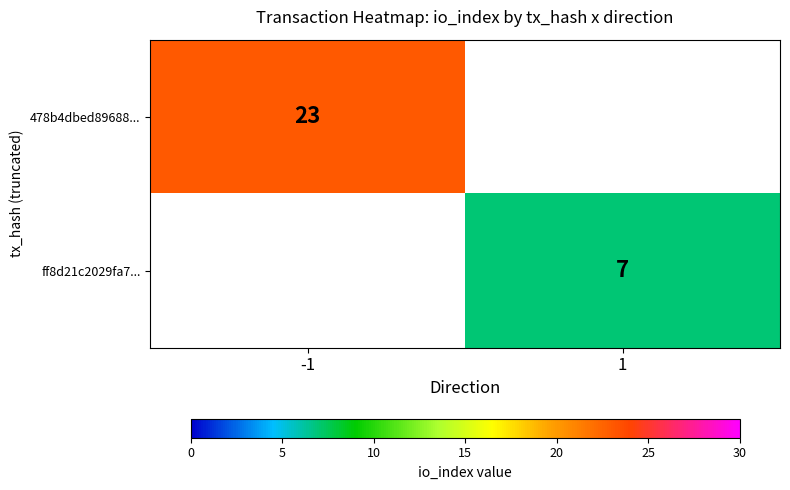

Count the number of categories in the chart.

2